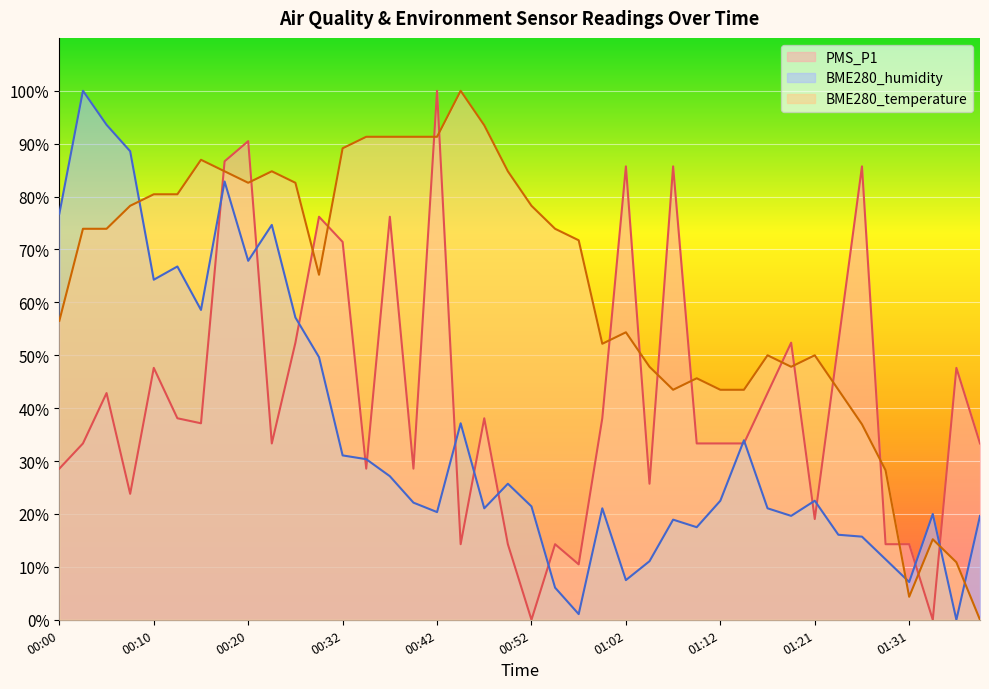

How many intersections are there between BME280_humidity and BME280_temperature?

4